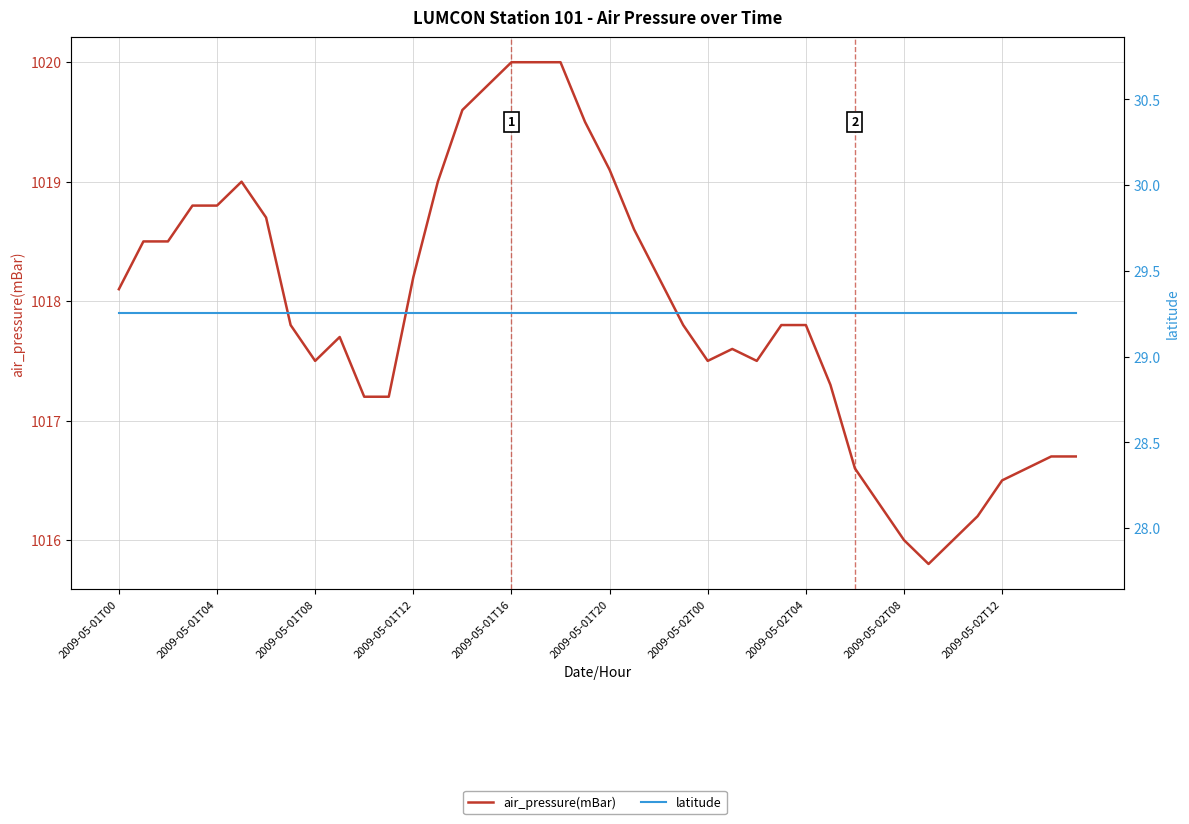

What are all the series names shown in the legend?

air_pressure(mBar), latitude